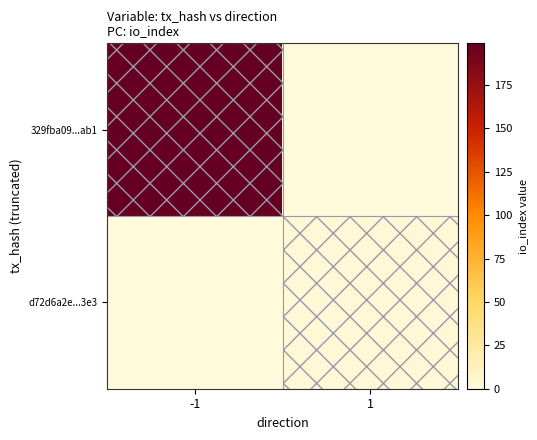

Which has a higher value, 1 or -1?

-1